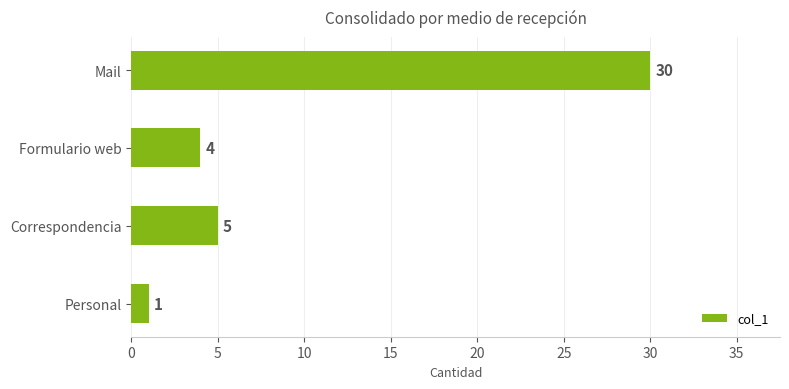

How many values are below 5?

2